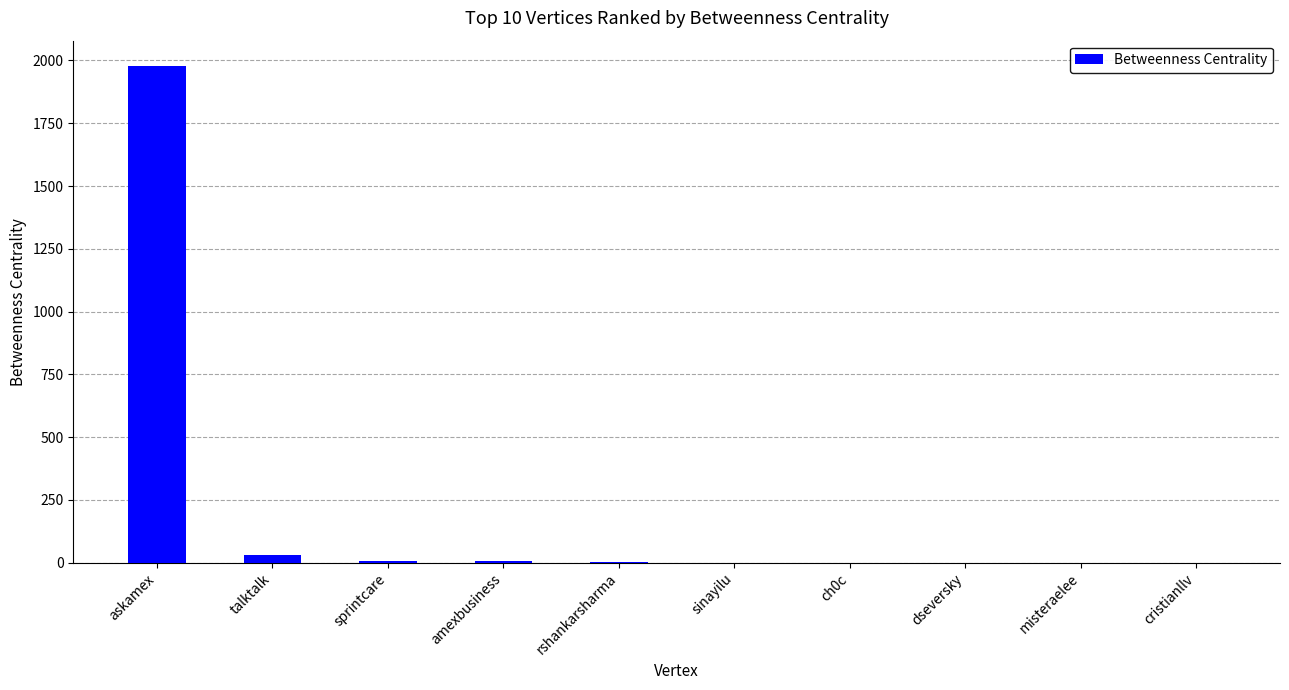

Is it true that the value at askamex is 884?

False